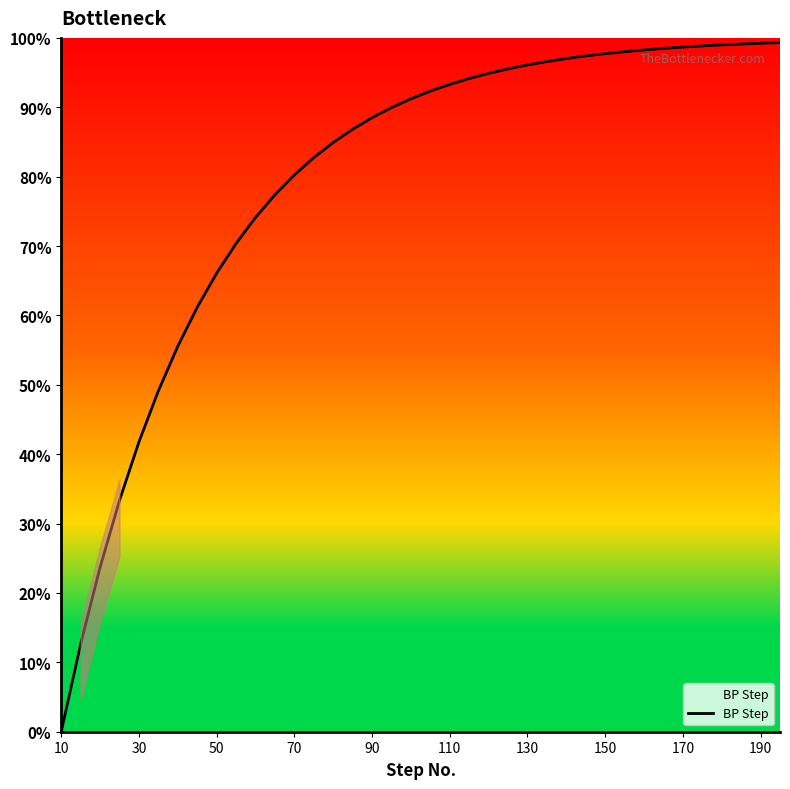

What is the label of the 38th point from the right?

10